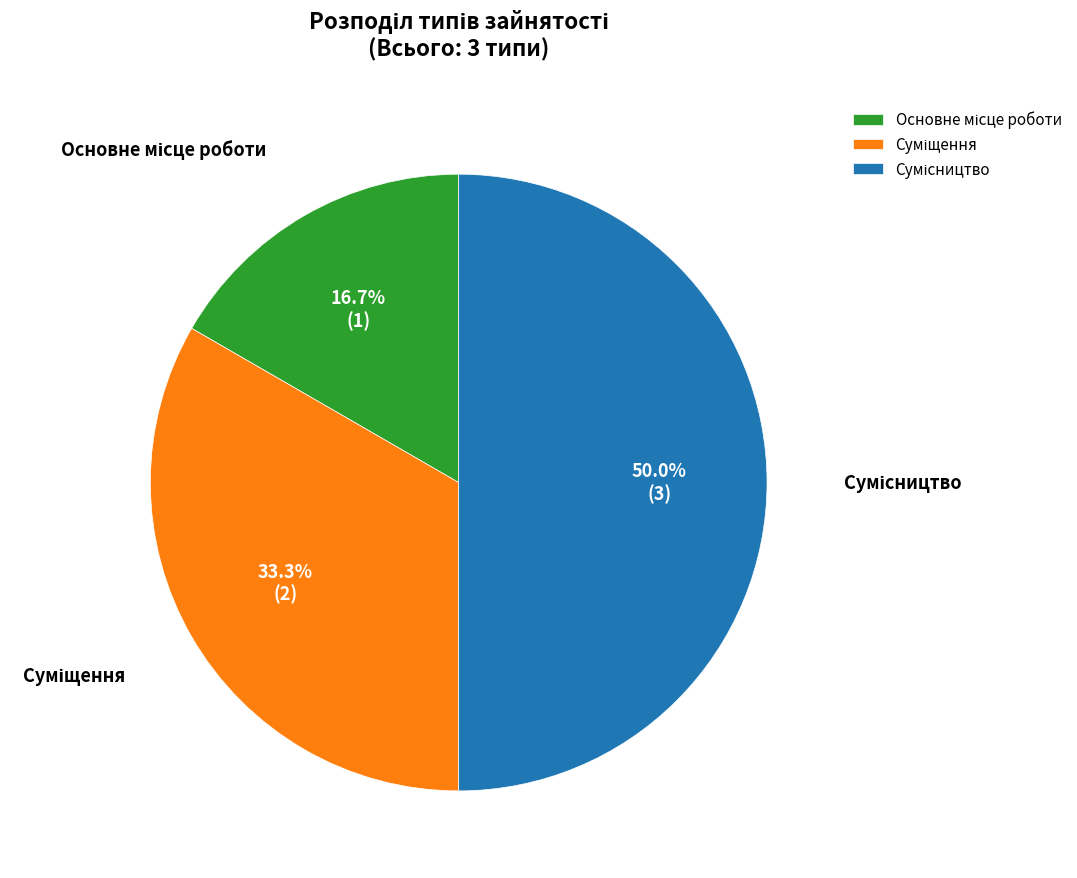

What percentage is the Основне місце роботи slice, to the nearest percent?

17%